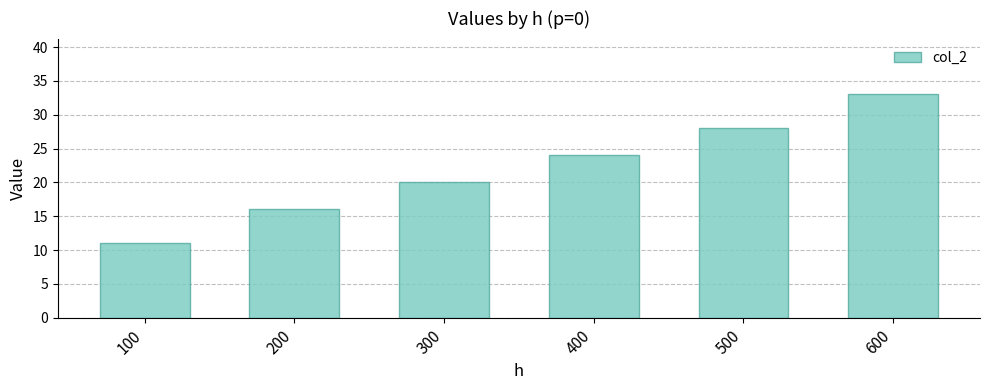

Approximately how many times larger is the value at 400 compared to 100?

2.2